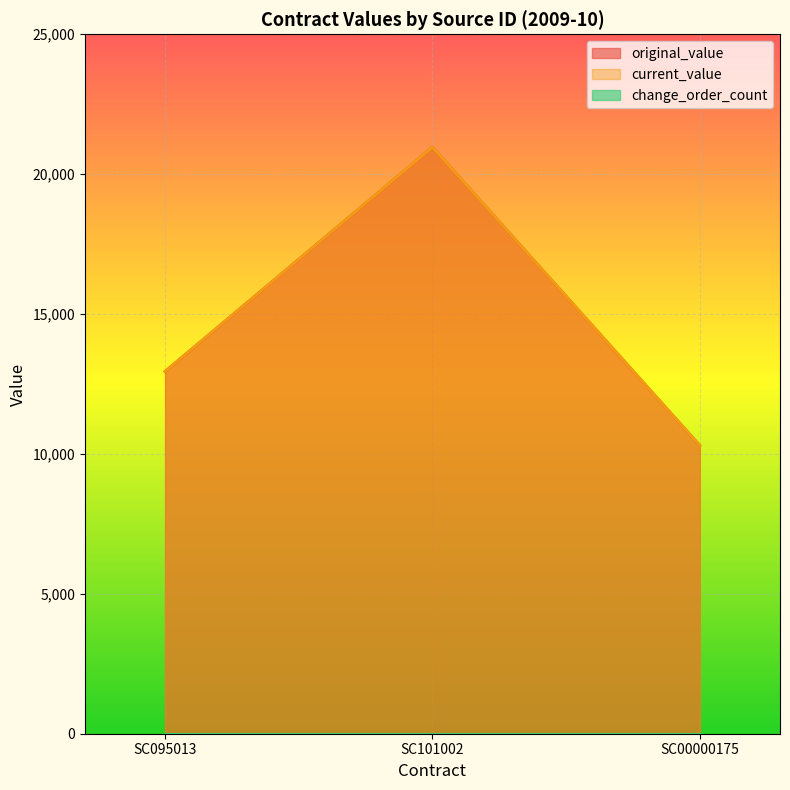

What is the label of the 1st point from the right?

SC00000175